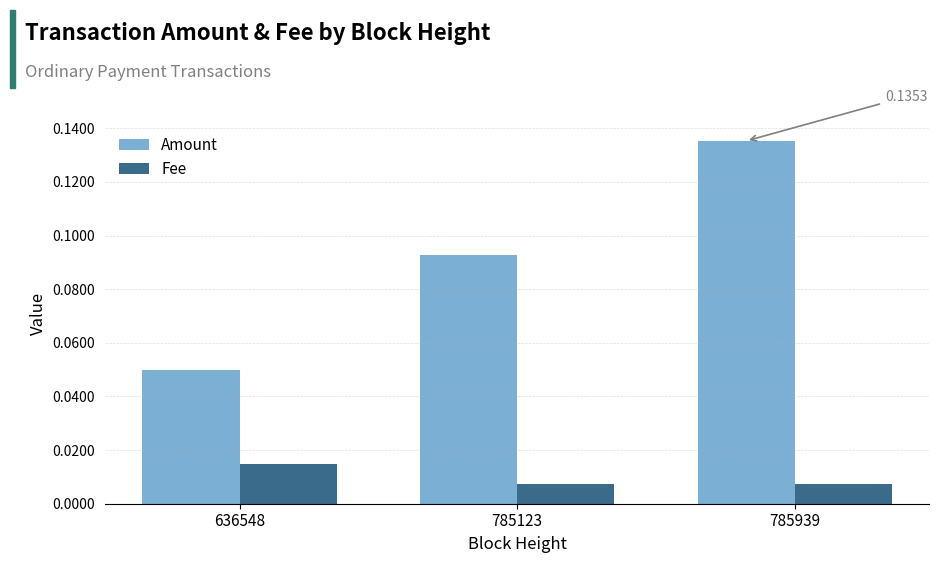

Count the Amount values in the range 0 to 1.

3